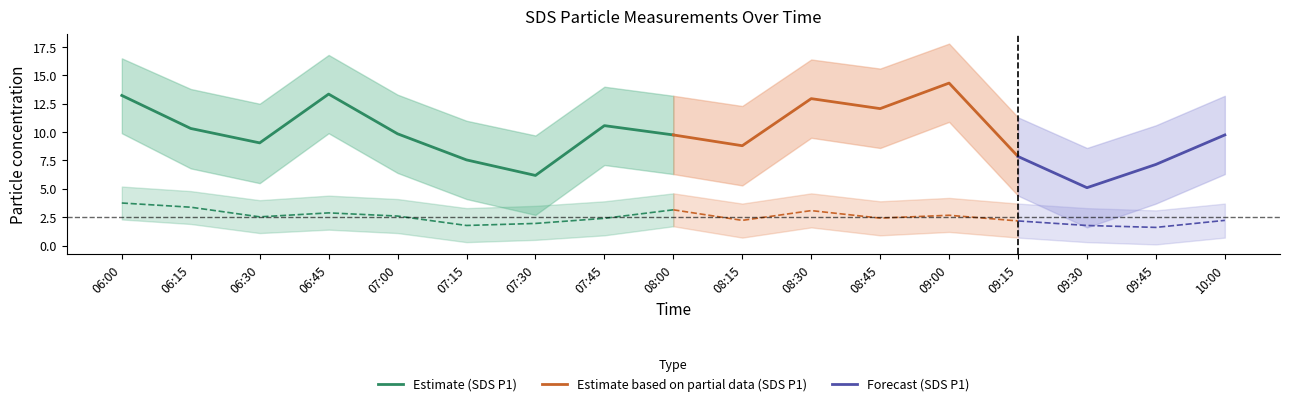

Between 07:00 and 08:00, which series saw the biggest shift?

SDS_P2